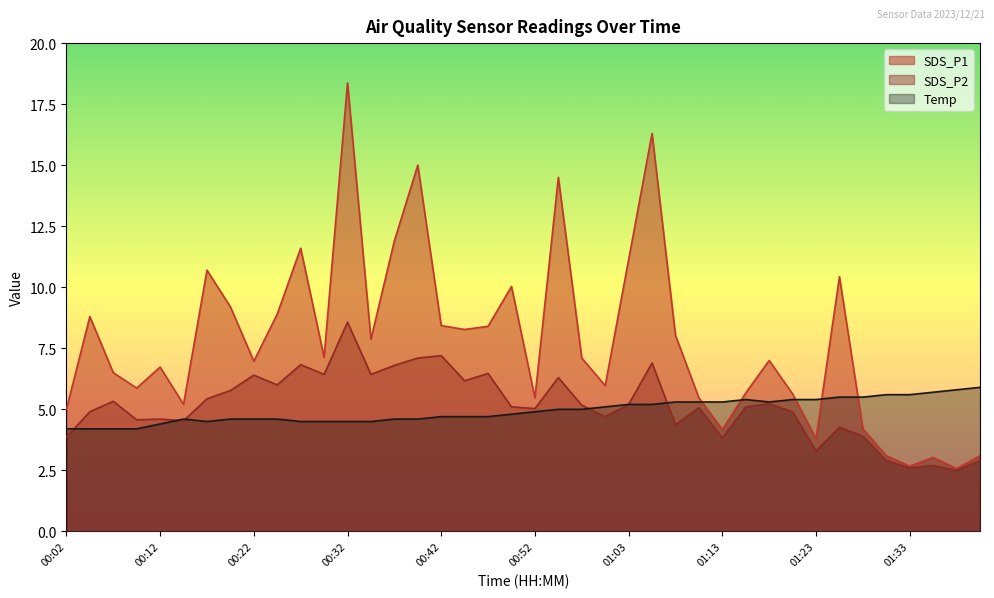

What value does the Temp series have at 00:55?

5.0